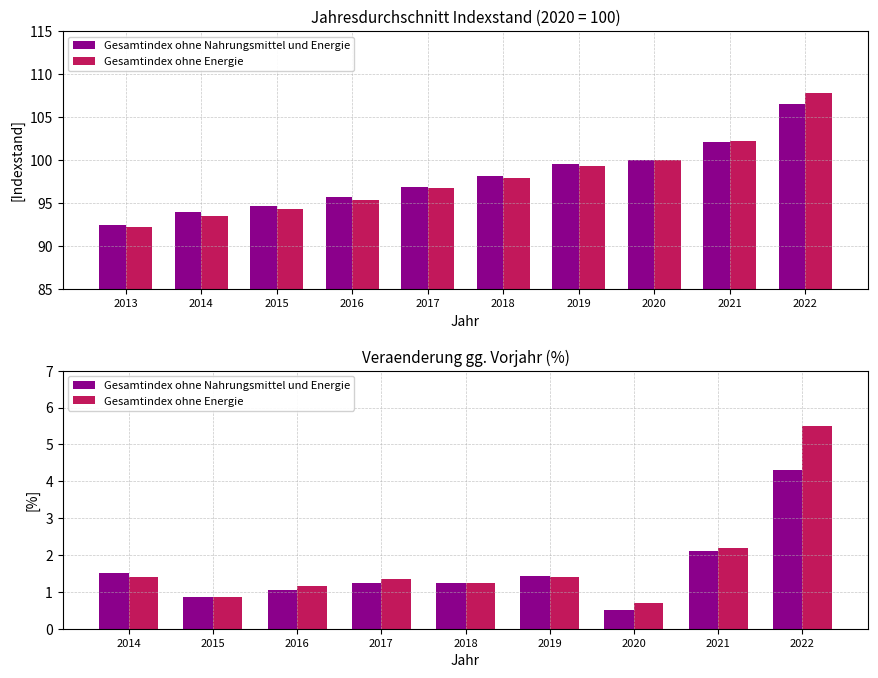

Which series changed the most between 2017 and 2018?

Gesamtindex ohne Energie